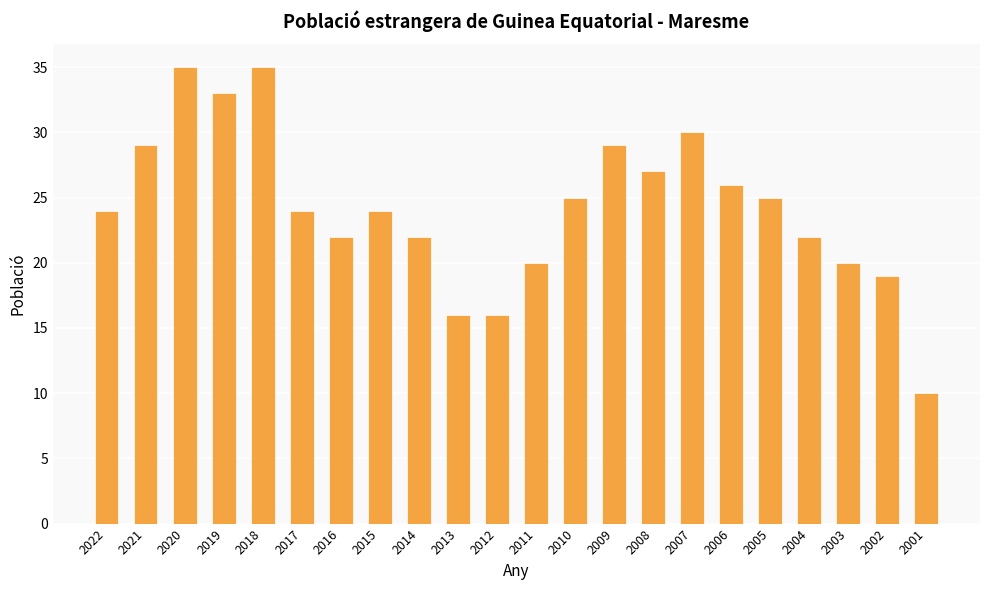

Does the chart contain any negative values?

No